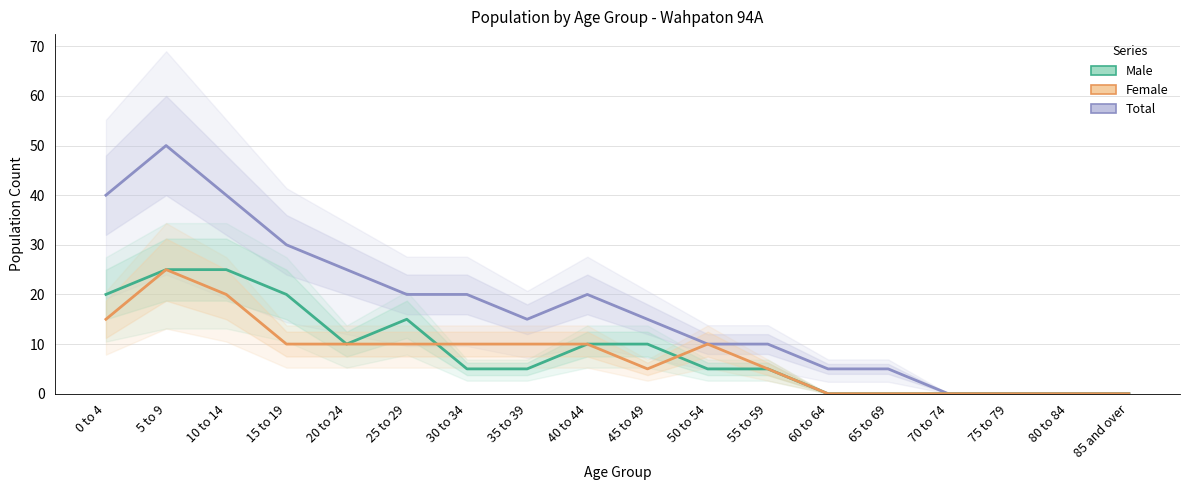

What is the average value of the Male series?

9